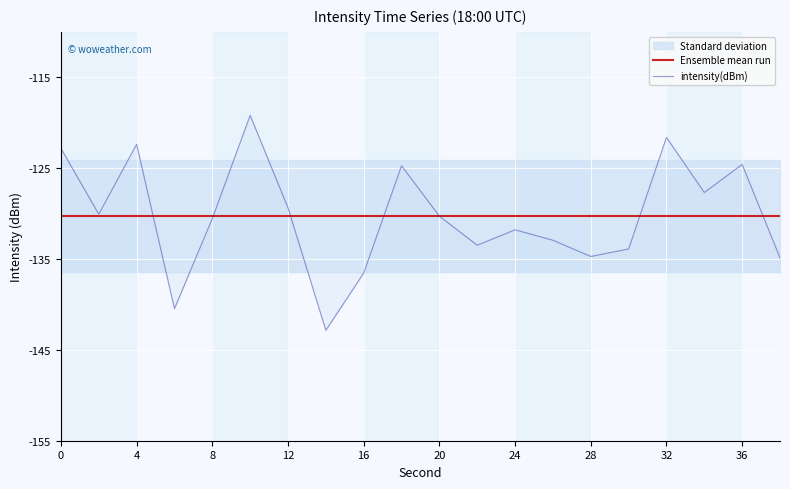

Which series has the widest spread of values?

intensity(dBm)